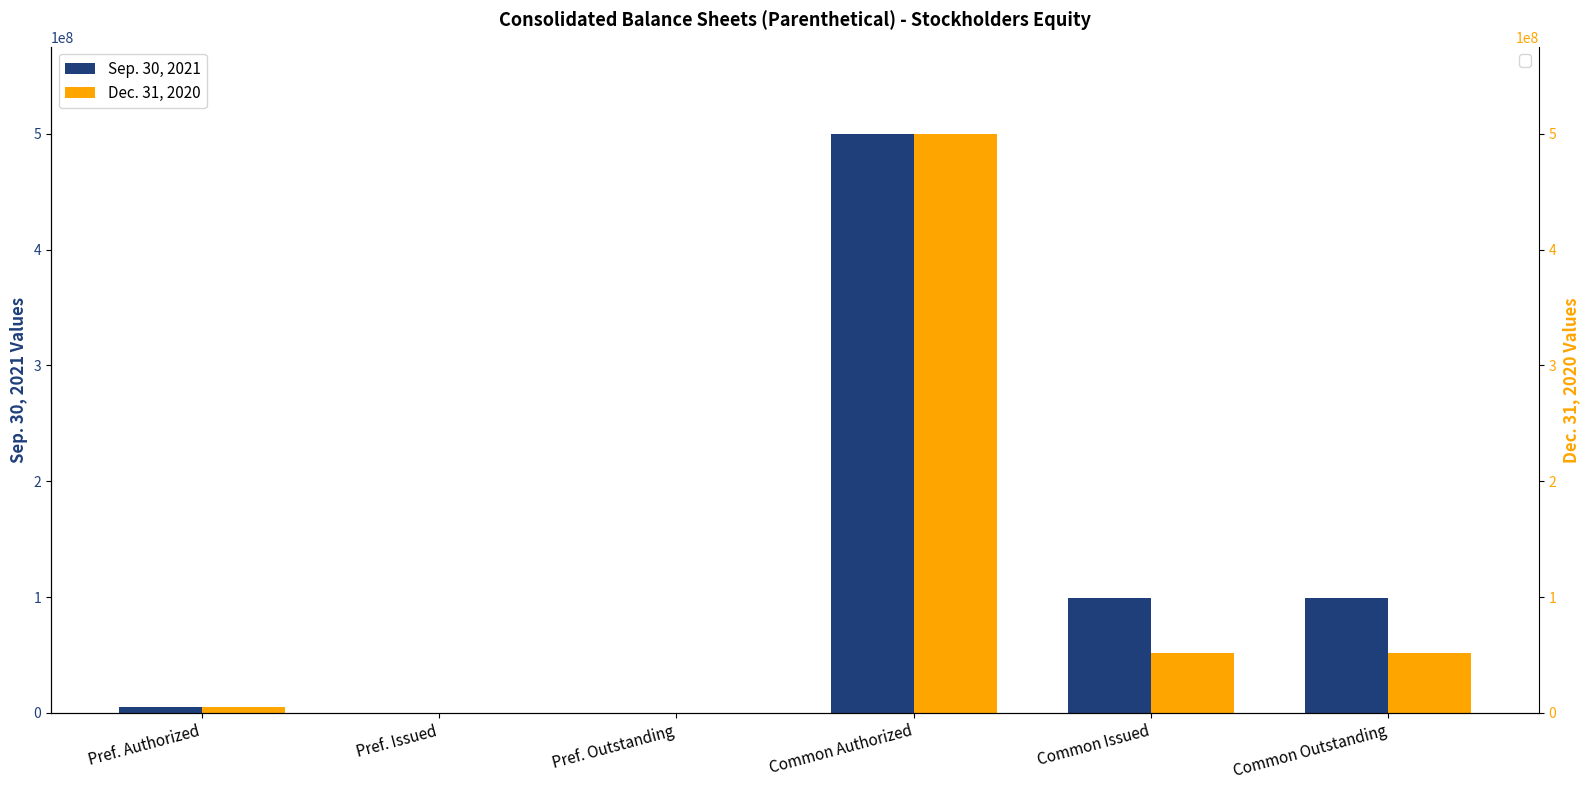

The Dec. 31, 2020 series shows 28092 at Pref. Issued. True or false?

True